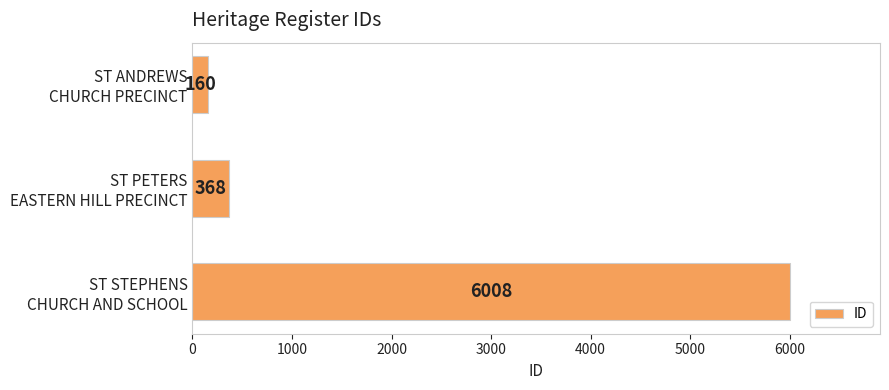

What is the average value?

2179